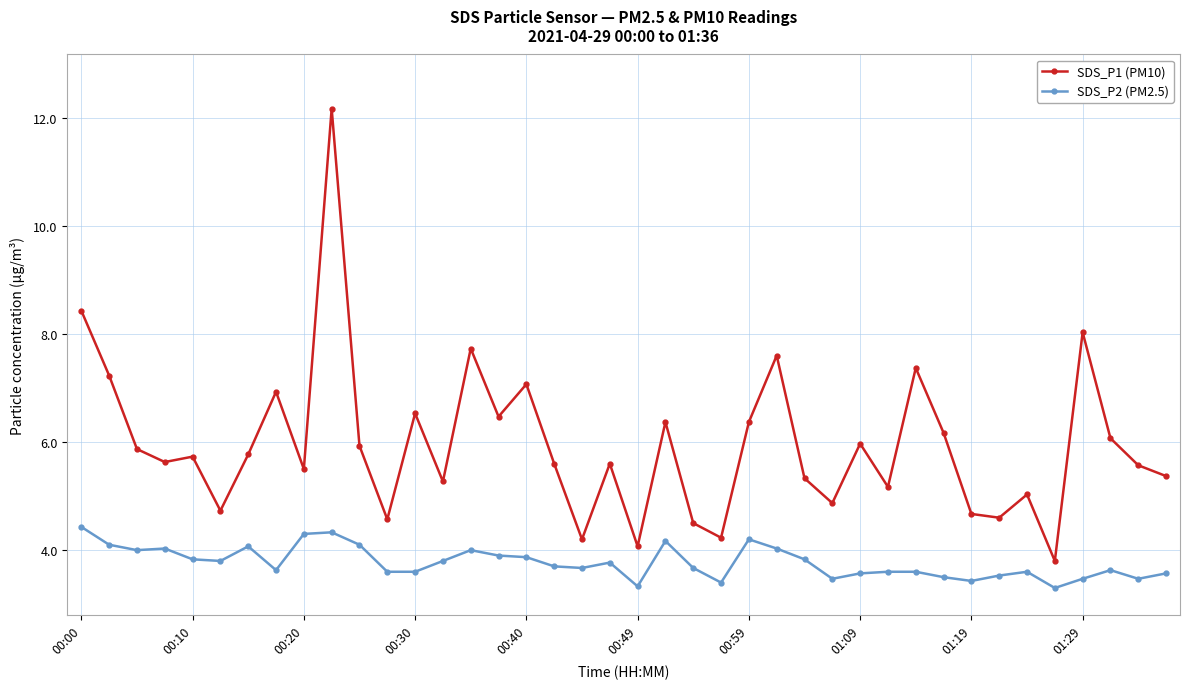

True or false: SDS_P2 (PM2.5) and SDS_P1 (PM10) cross at least once.

False